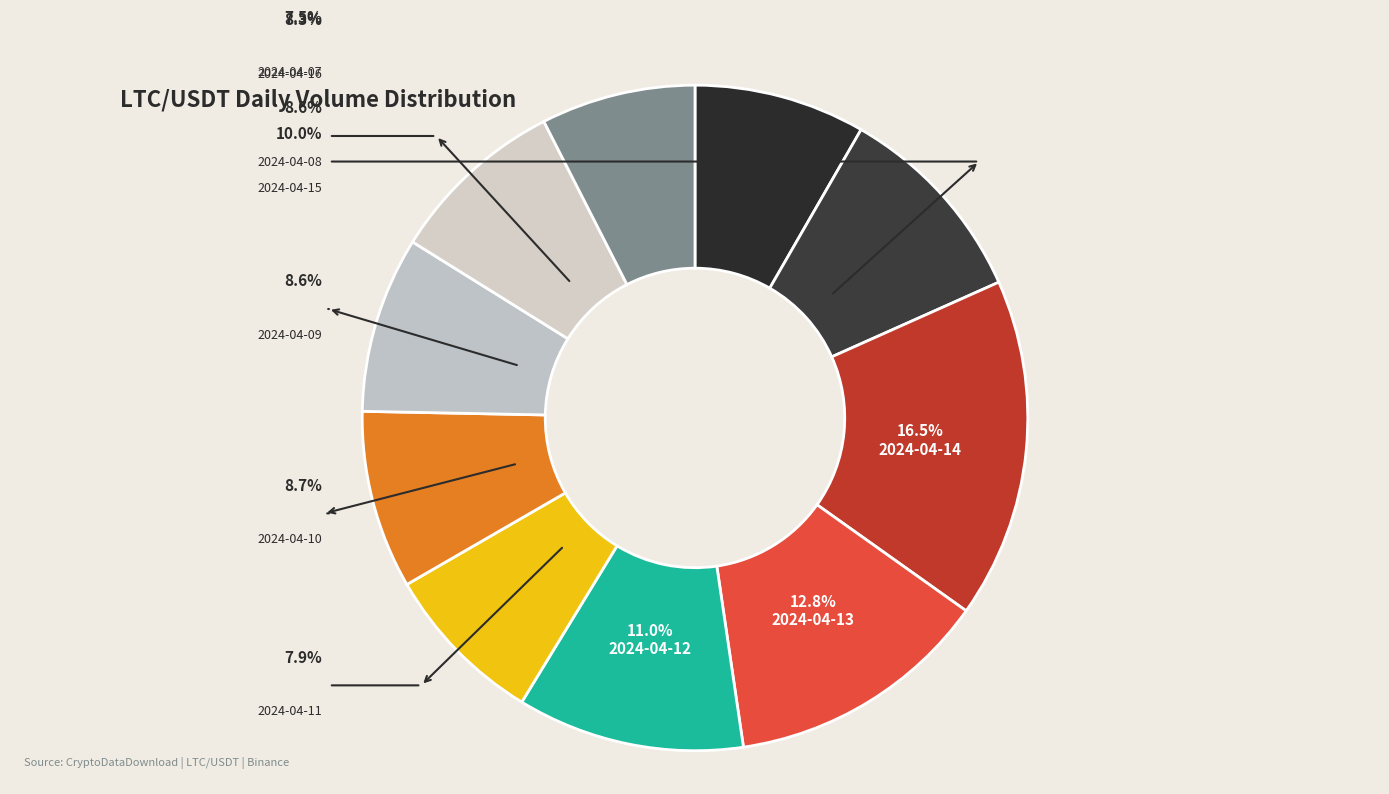

Is there a majority slice in this chart?

No